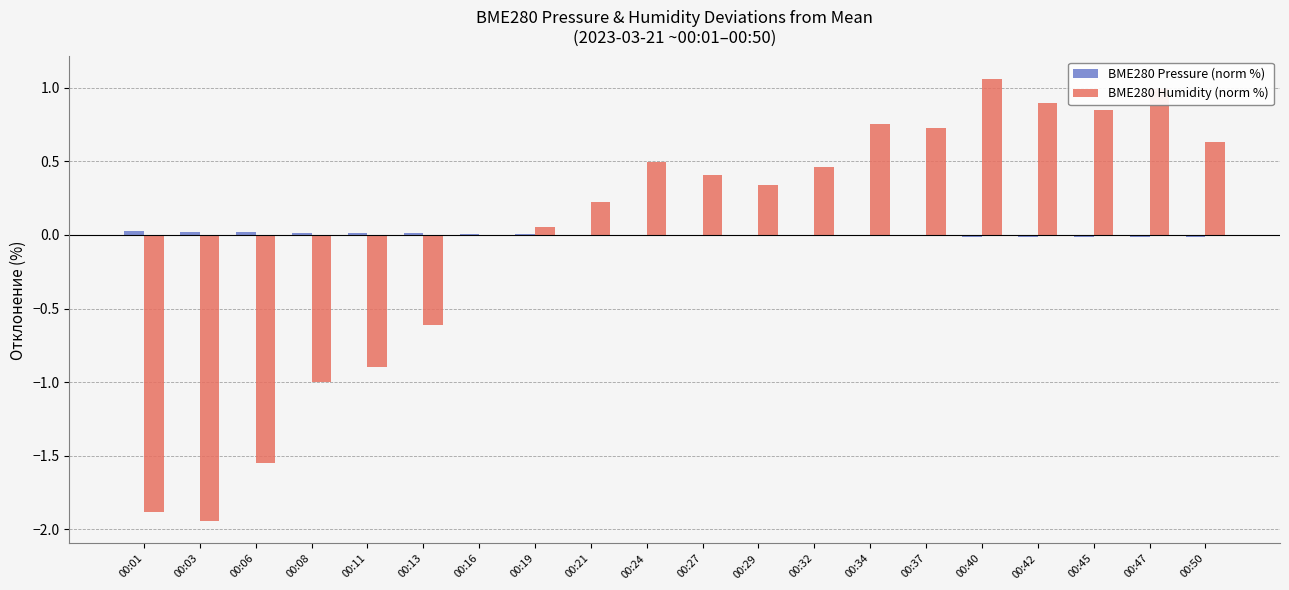

Which series changed the most between 00:06 and 00:24?

BME280 Humidity (norm %)